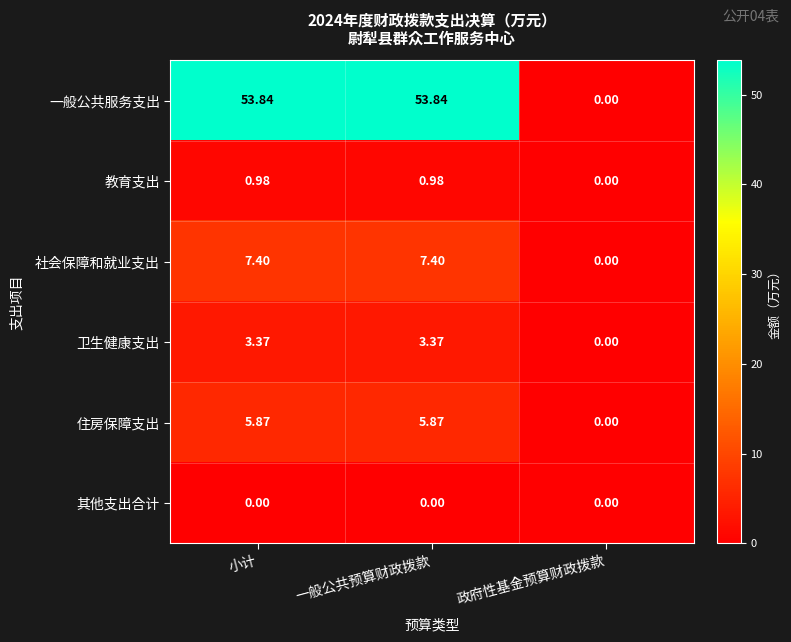

At how many categories does at least one series exceed 11?

2